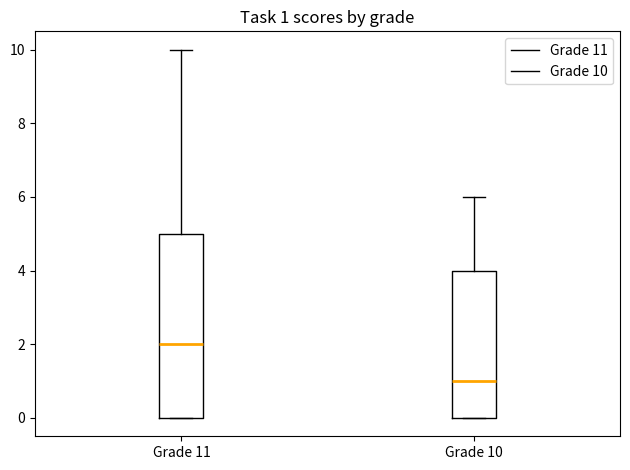

Which box's median line is the lowest?

Grade 10